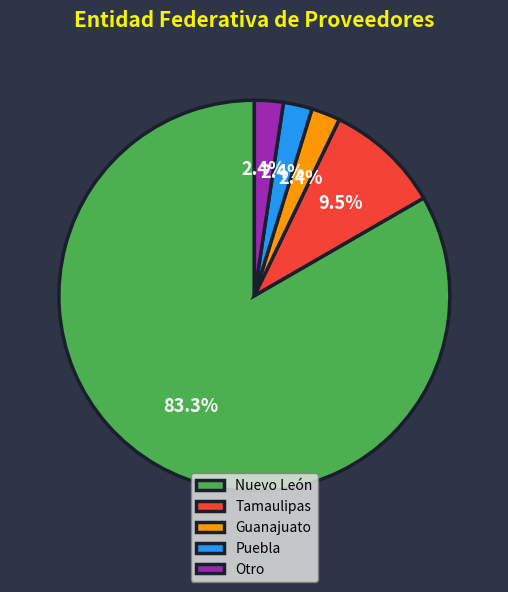

What is the total percentage of Guanajuato and Nuevo León?

85.7%